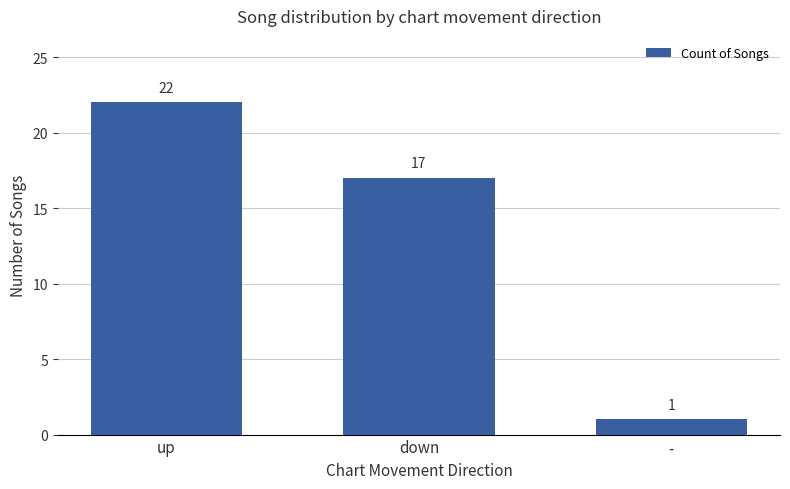

What is the value of the 1st bar from the left?

22